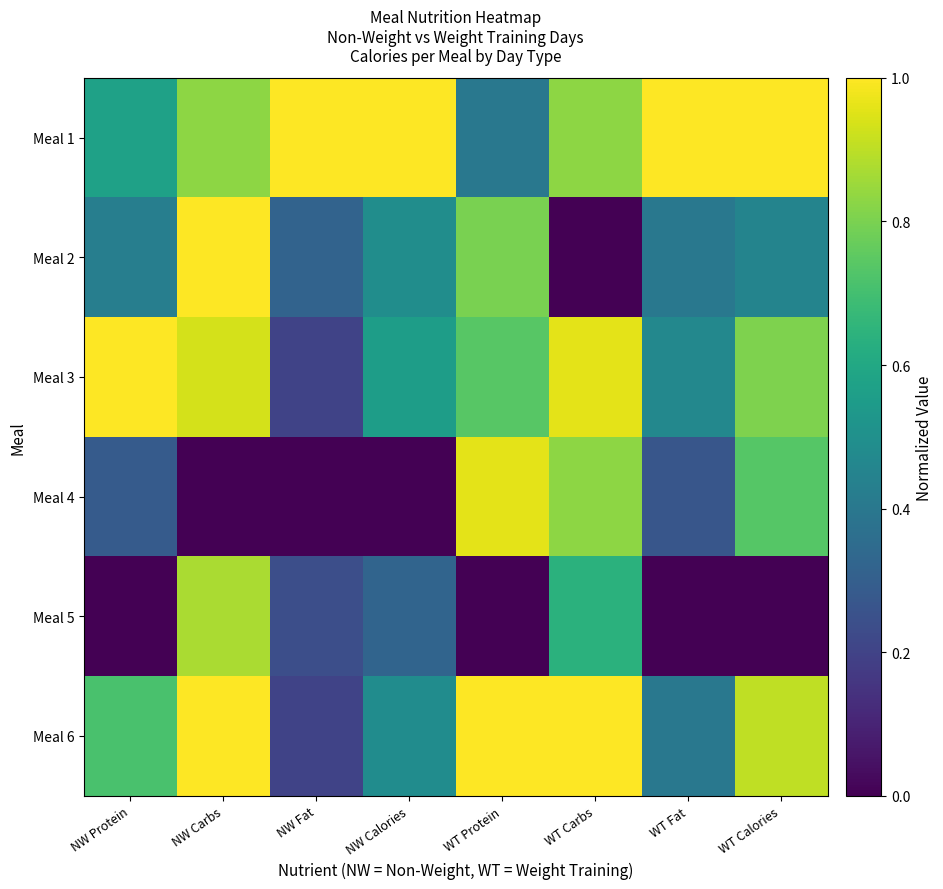

At NW Carbs, list the series in order from smallest to largest.

Meal 4, Meal 1, Meal 5, Meal 3, Meal 2, Meal 6